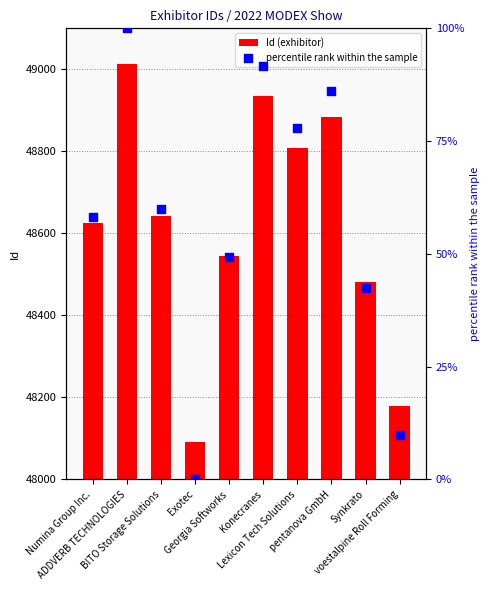

Which series has the largest total across all categories?

Id (exhibitor)